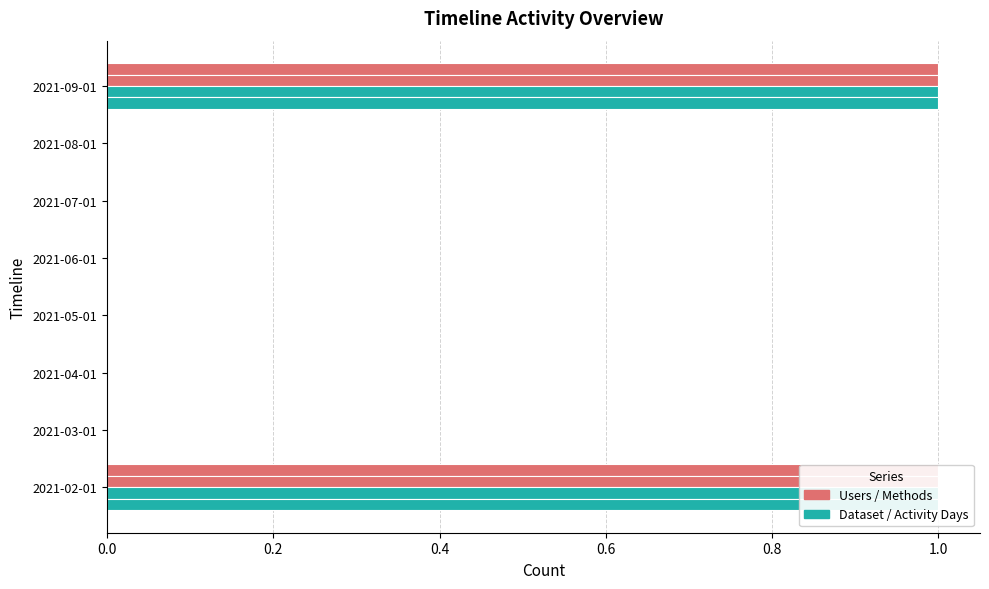

What is the highest value of the Activity Days series?

1